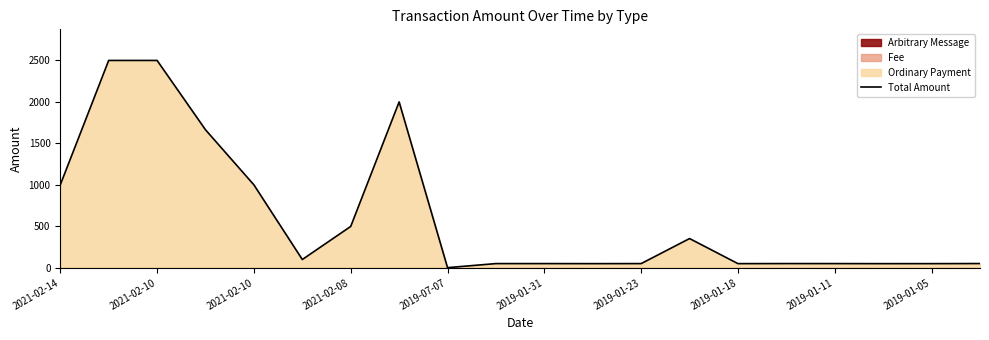

True or false: the data shows 18.0 at 2019-01-18.

False